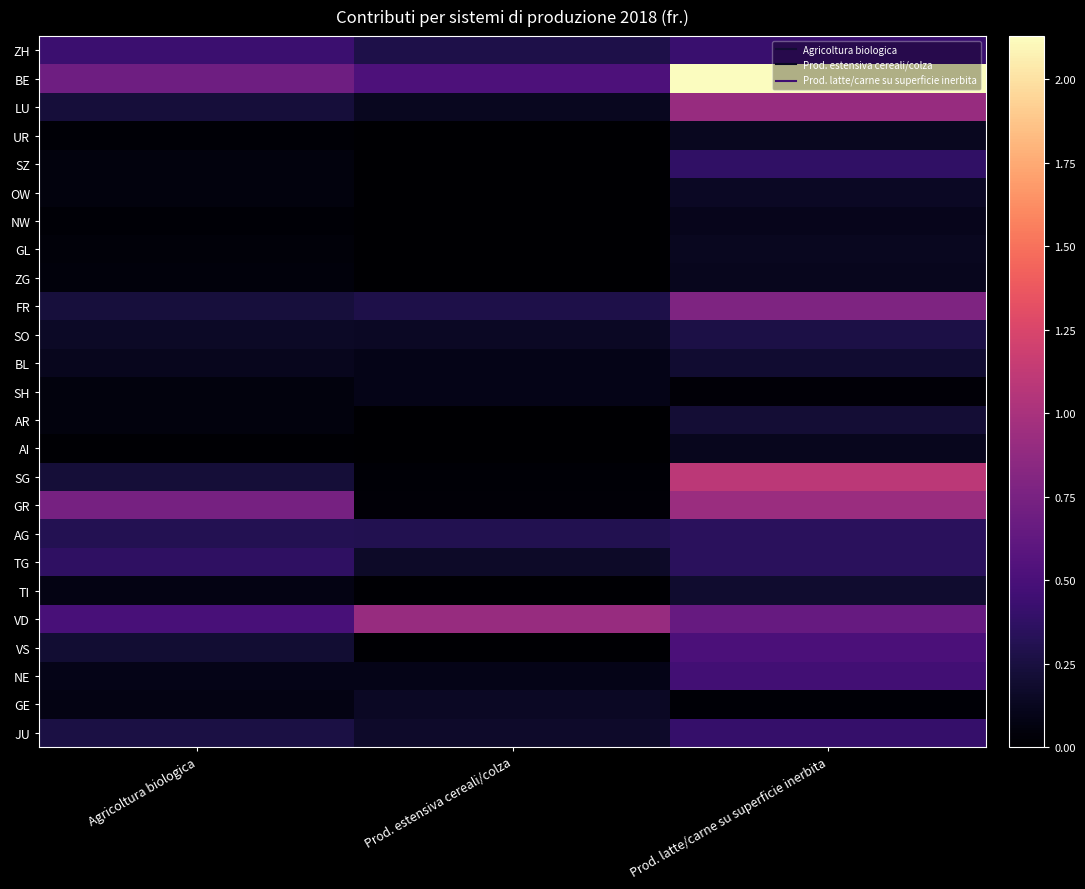

At Prod. estensiva cereali/colza, list the series in order from smallest to largest.

UR, OW, NW, AR, AI, GL, SZ, ZG, TI, VS, SG, GR, BL, NE, SH, LU, SO, GE, TG, JU, FR, ZH, AG, BE, VD